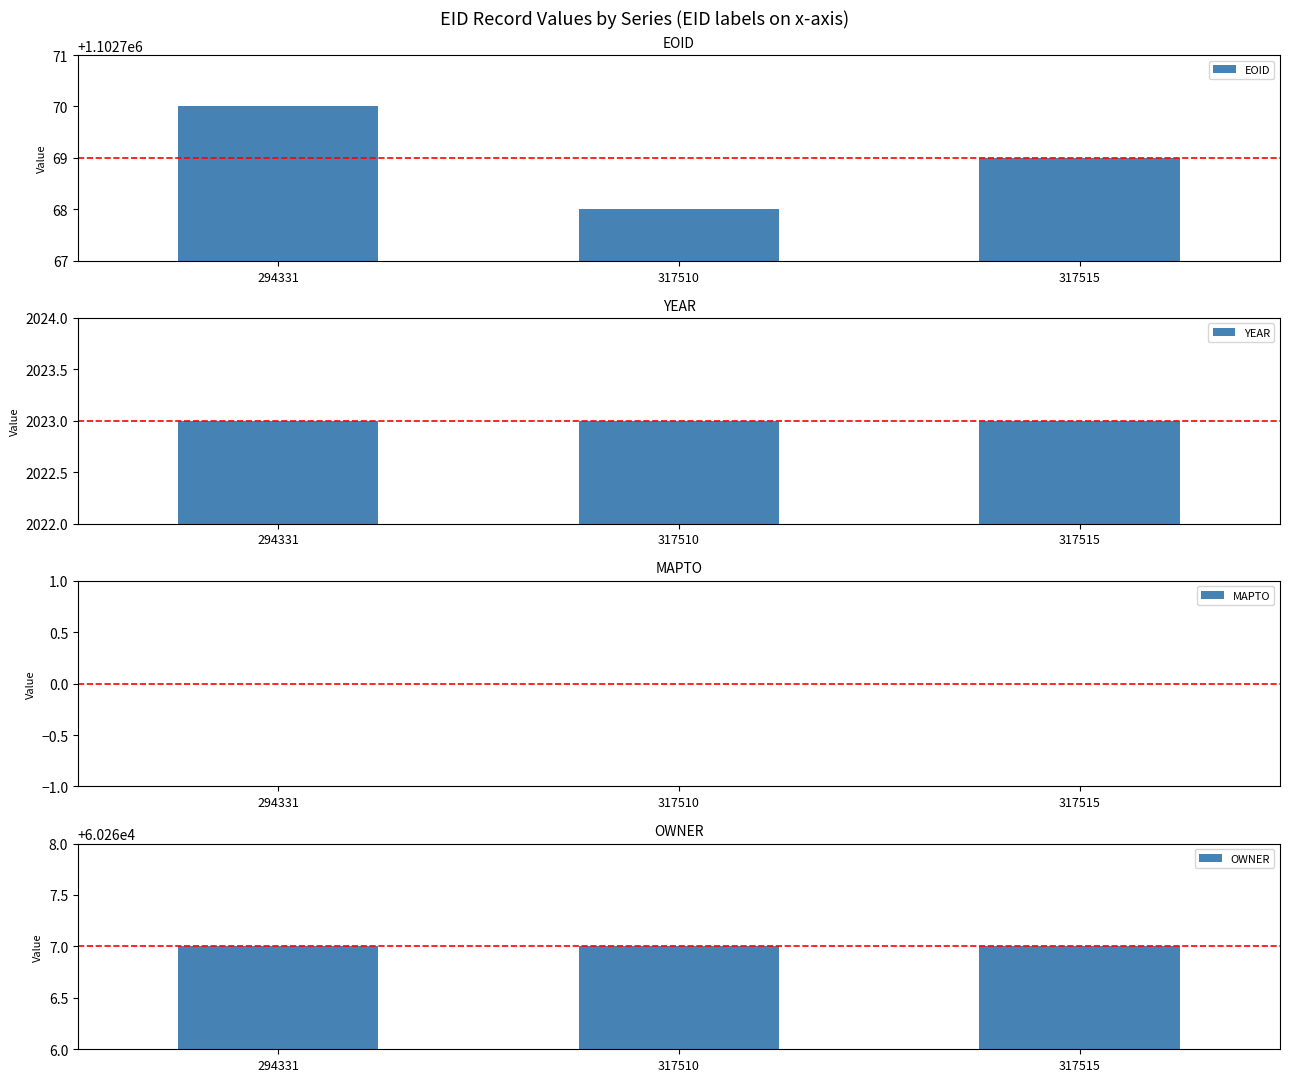

Reading left to right, list all the values displayed in this chart.

EOID: 1102770	1102768	1102769
YEAR: 2023	2023	2023
MAPTO: 0	0	0
OWNER: 60267	60267	60267